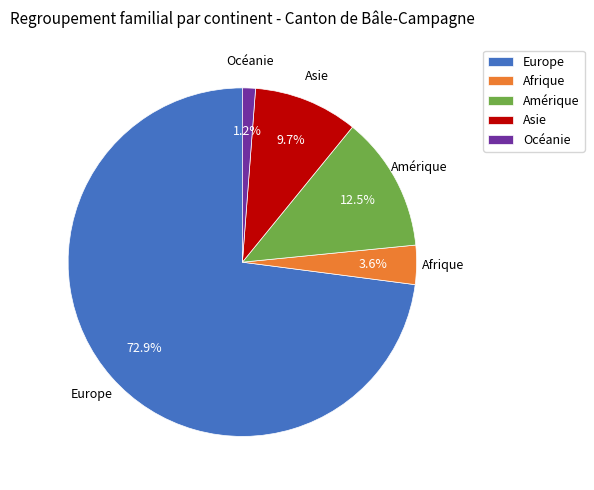

Rank the categories by value from highest to lowest.

Europe, Amérique, Asie, Afrique, Océanie